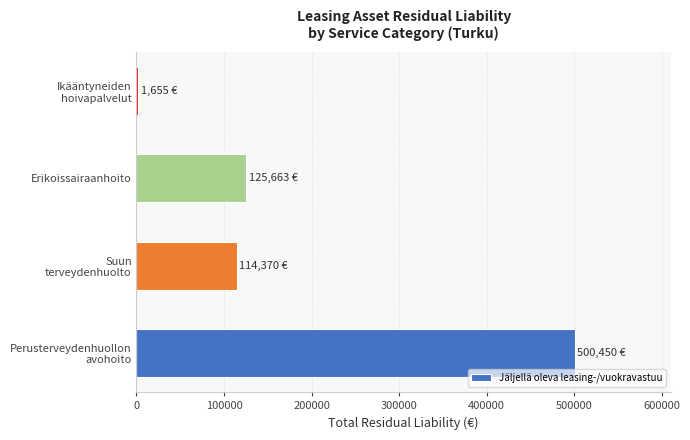

Are the bars horizontal?

Yes